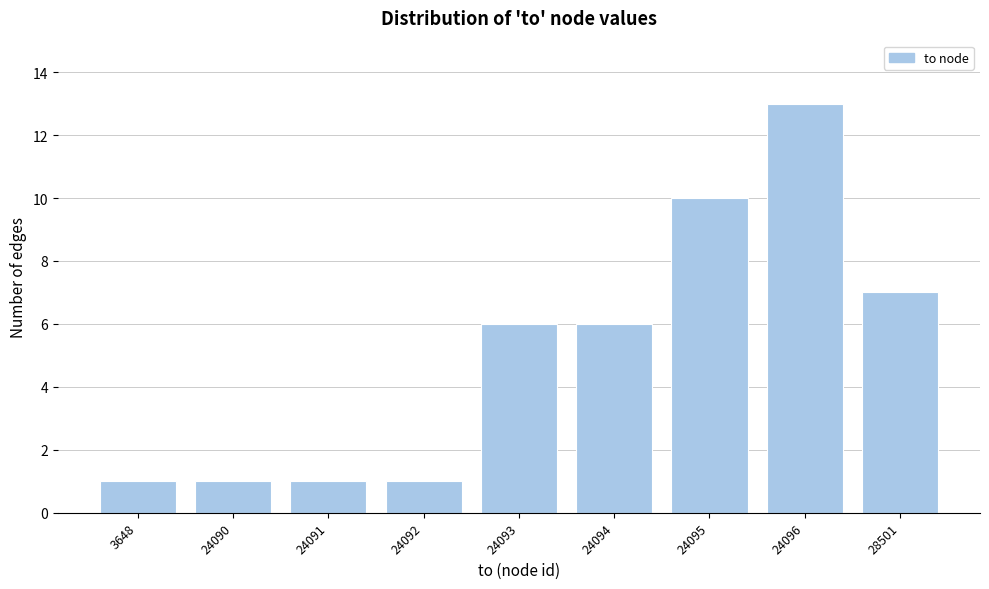

Reading right to left, extract all data points from this chart.

7	13	10	6	6	1	1	1	1